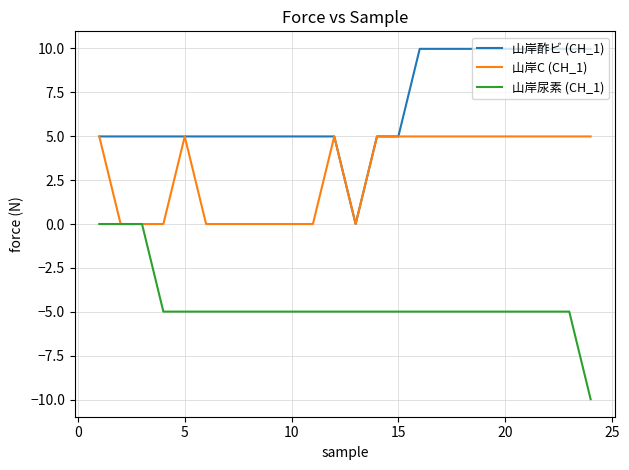

What is the maximum value shown in the chart?

10.0